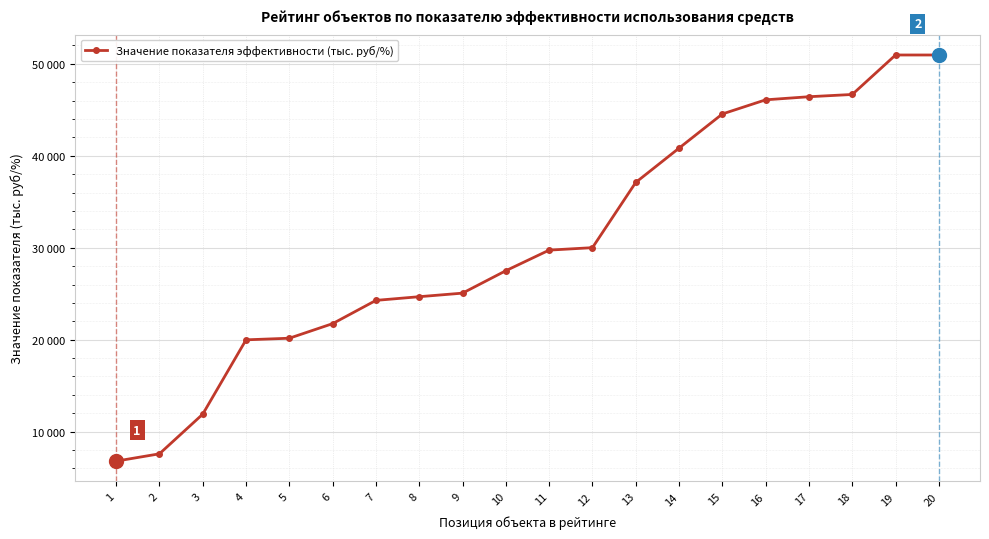

Reading left to right, what are all the values shown in this chart?

1=6788.8	2=7584.1	3=11895.9	4=19982.6	5=20158.1	6=21744.4	7=24273.5	8=24673.8	9=25061.9	10=27500.0	11=29741.0	12=30008.0	13=37103.8	14=40833.5	15=44550.0	16=46089.4	17=46425.8	18=46671.4	19=50965.2	20=50965.2